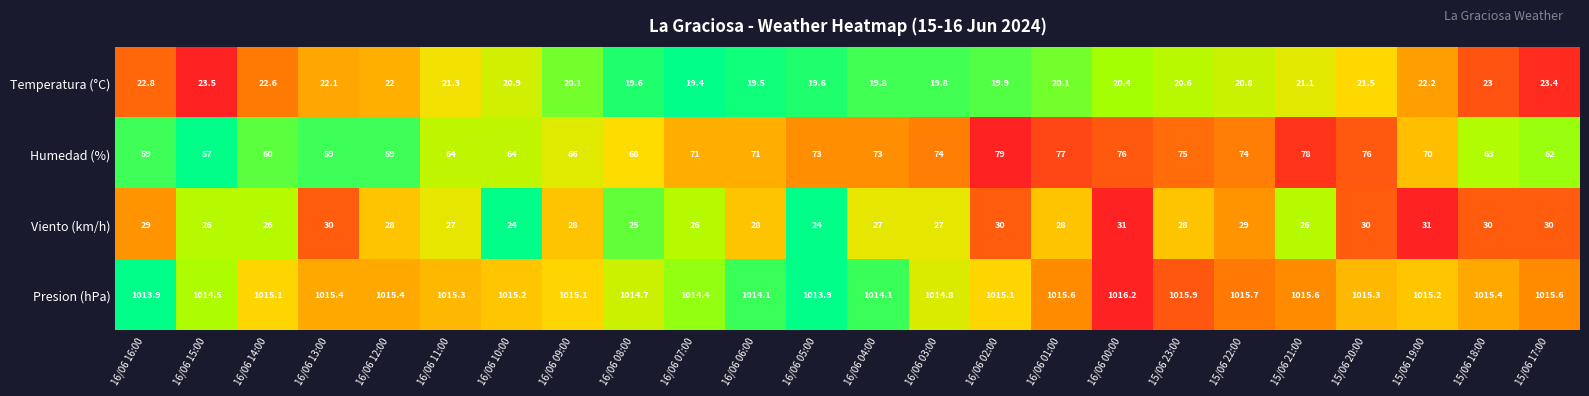

Is it true that Humedad (%) equals 62.0 at 15/06 17:00?

True